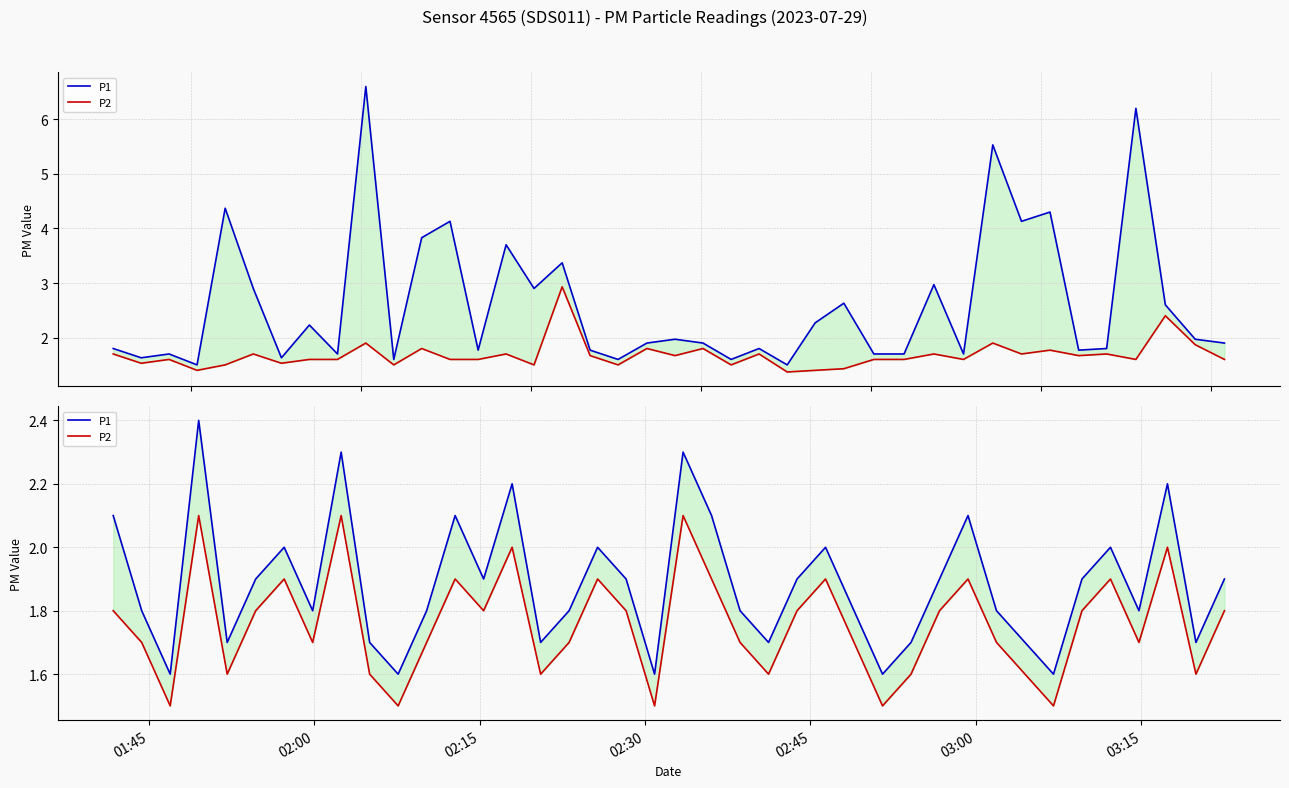

Does the chart have visible grid lines?

Yes